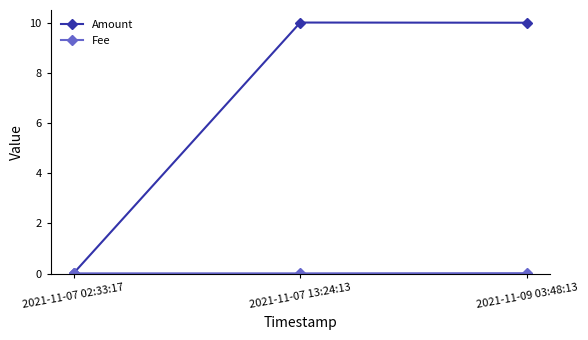

What is the greatest value displayed?

10.0